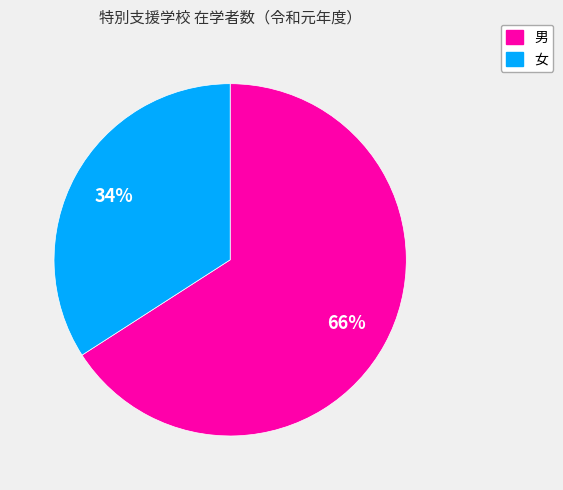

To the nearest percent, what is the average slice percentage?

50%